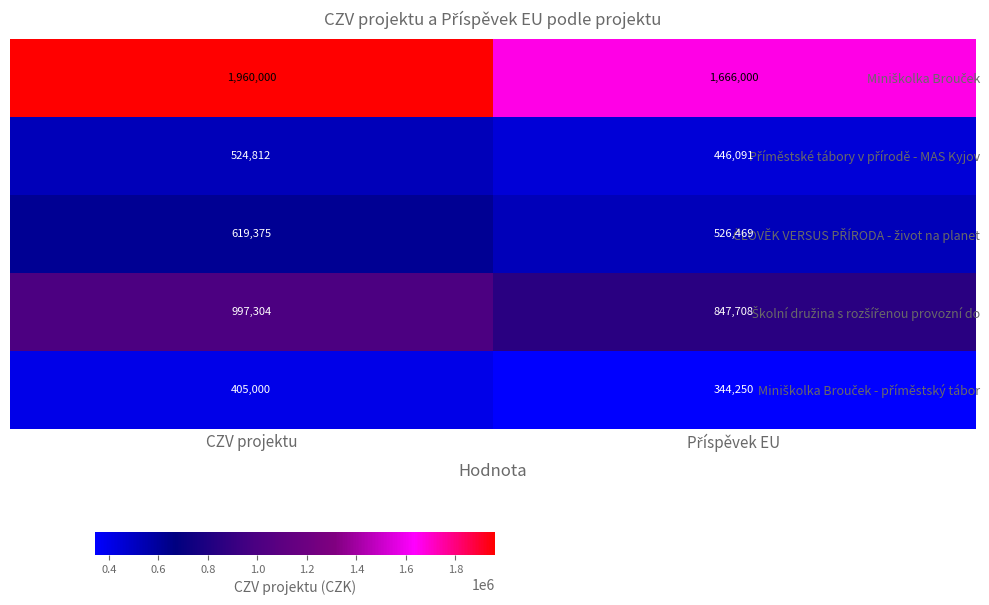

What is the total value across all series at CZV projektu?

4506491